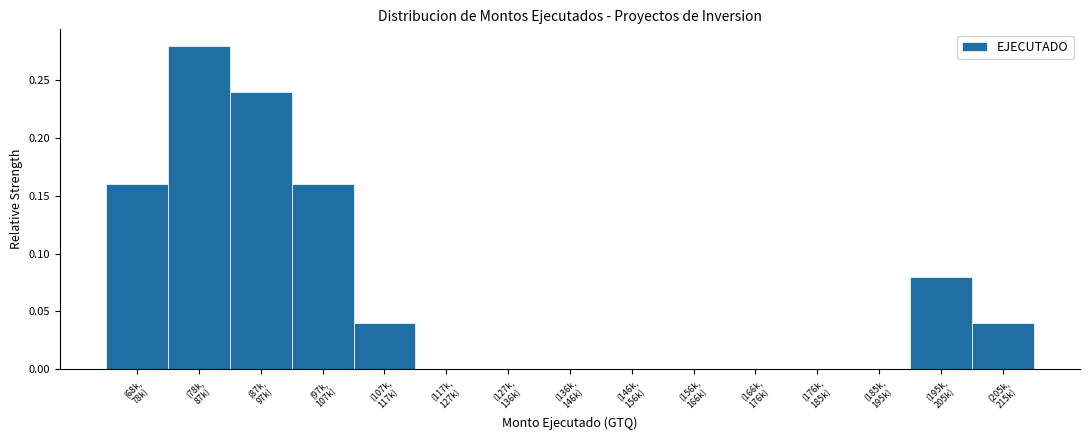

What is the sum of all values?

1.0